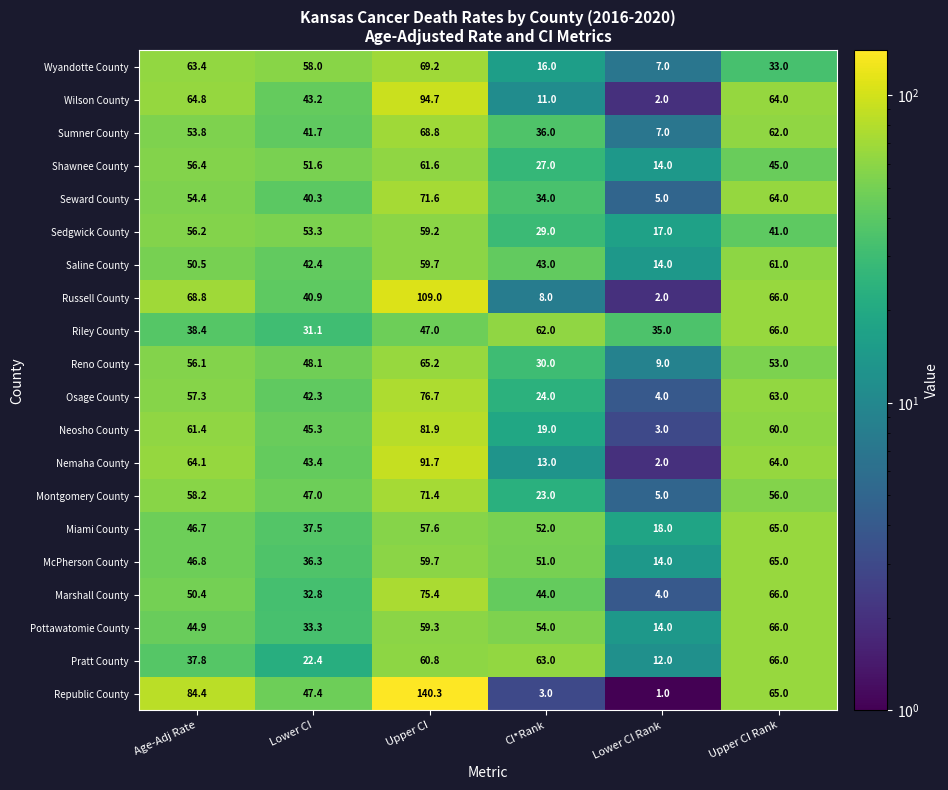

What is the approximate value of Saline County at CI*Rank?

43.0